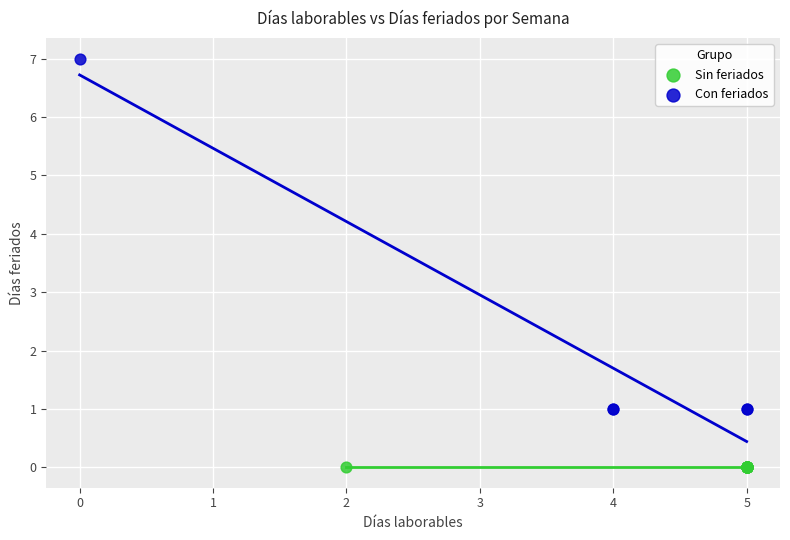

Which series contains the lowest Y value?

Sin feriados